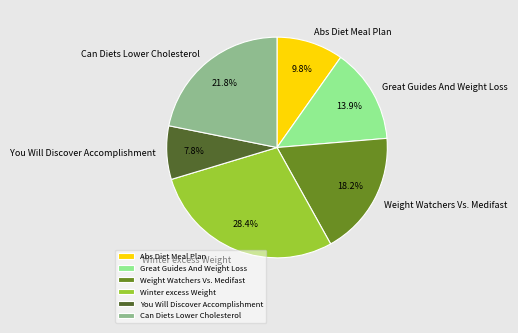

What is the total percentage of Great Guides And Weight Loss and Winter excess Weight?

42.3%